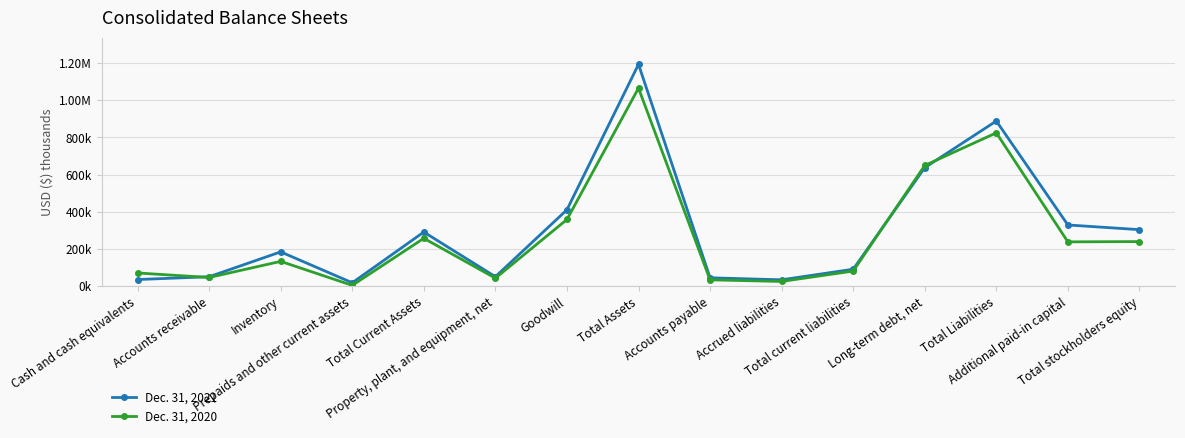

What is the label of the 4th point from the right?

Long-term debt, net